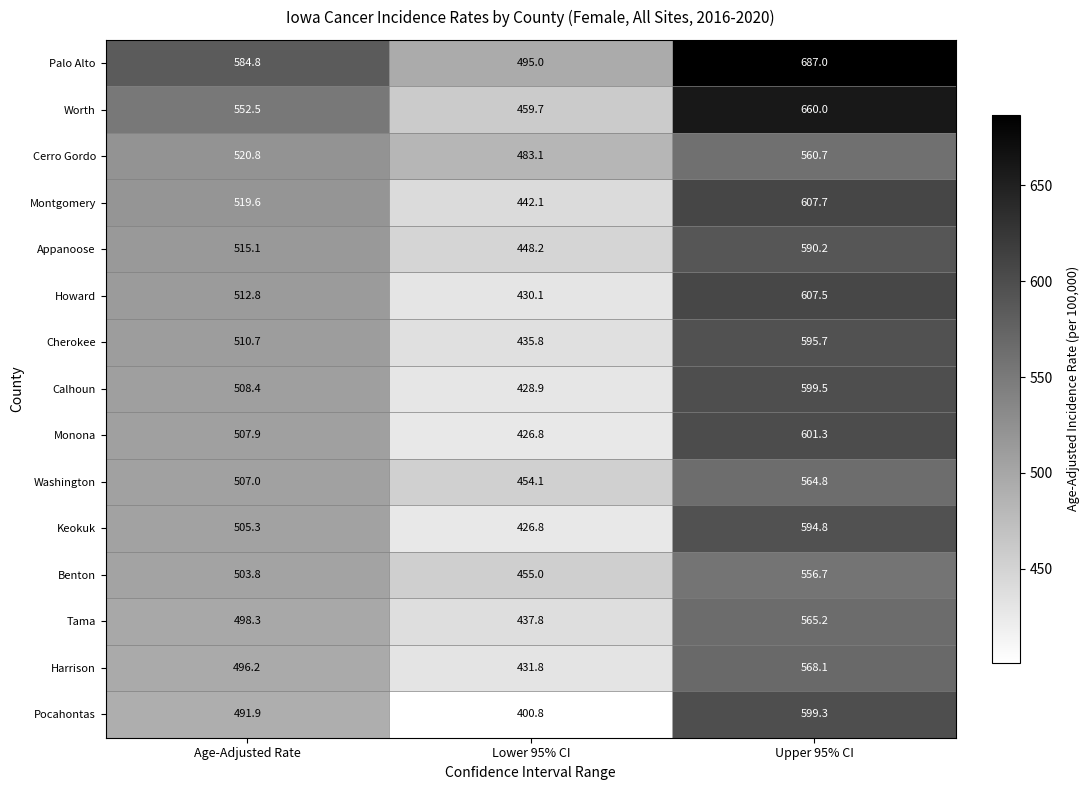

Is it true that Calhoun equals 508.4 at Age-Adjusted Rate?

True